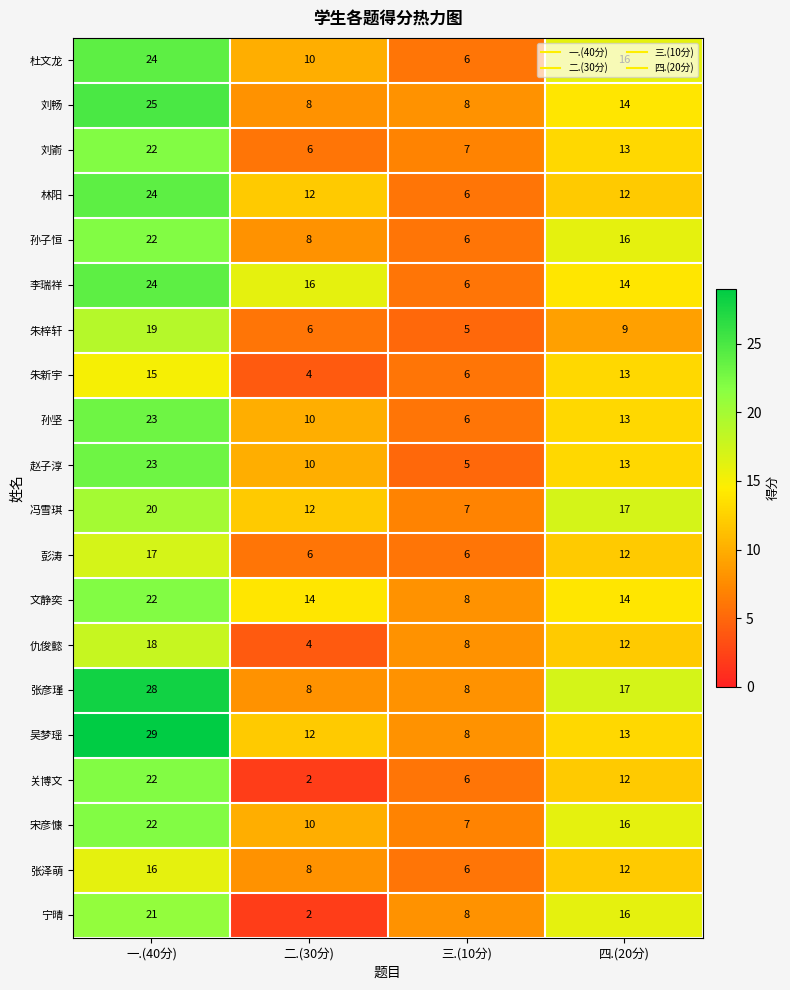

What is the total value across all series at 二.(30分)?

168